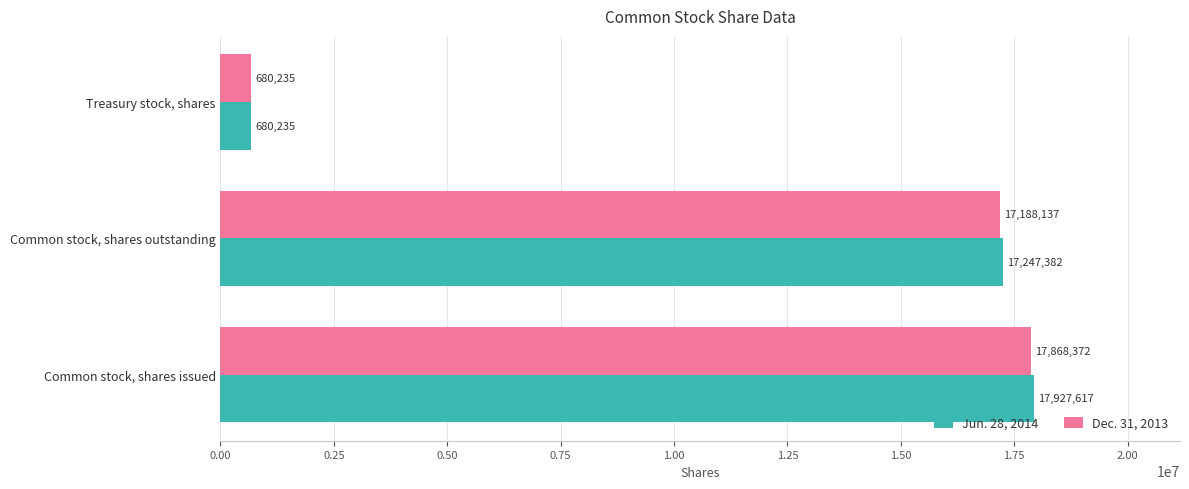

What is the maximum value for Dec. 31, 2013?

17868372